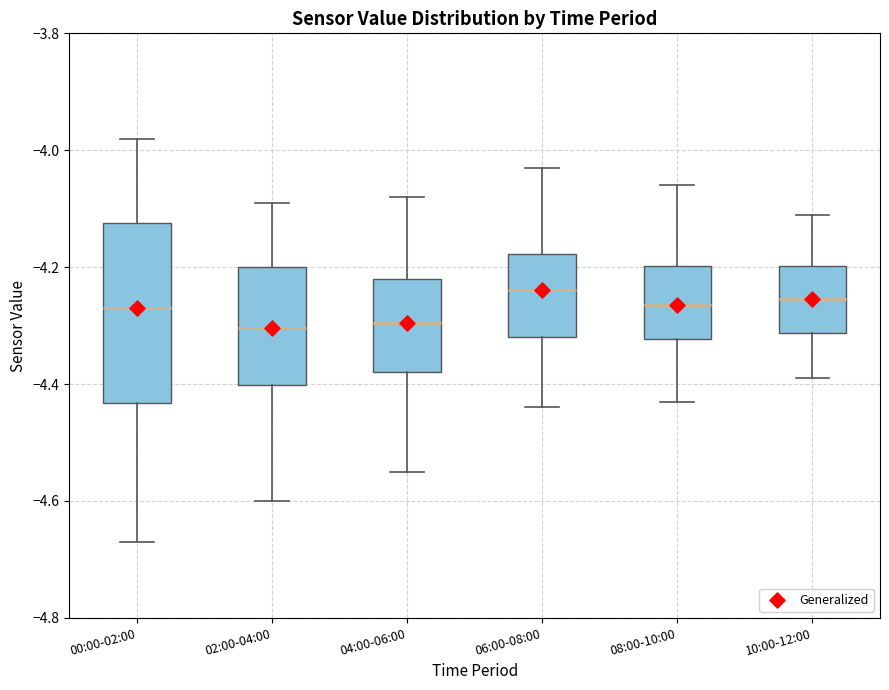

Reading left to right, read every box against the y-axis: the position of its median line, the range the box covers, and the ends of its whiskers. The values are not printed on the chart, so give them approximately, as read against the axis.

00:00-02:00: median -4.26, box -4.44 to -4.12, whiskers -4.66 to -3.98
02:00-04:00: median -4.30, box -4.40 to -4.20, whiskers -4.60 to -4.08
04:00-06:00: median -4.30, box -4.38 to -4.22, whiskers -4.54 to -4.08
06:00-08:00: median -4.24, box -4.32 to -4.18, whiskers -4.44 to -4.02
08:00-10:00: median -4.26, box -4.32 to -4.20, whiskers -4.42 to -4.06
10:00-12:00: median -4.26, box -4.32 to -4.20, whiskers -4.38 to -4.10